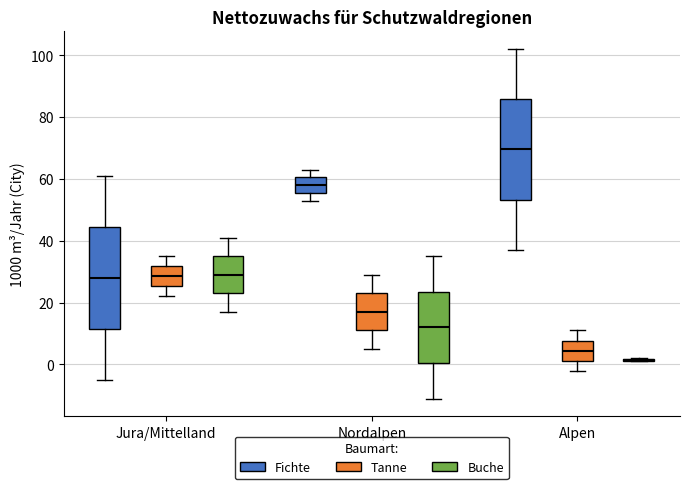

Reading left to right, read every box against the y-axis: the position of its median line, the range the box covers, and the ends of its whiskers. The values are not printed on the chart, so give them approximately, as read against the axis.

Jura/Mittelland (Fichte): median 28, box 12 to 44, whiskers -4 to 62
Jura/Mittelland (Tanne): median 28, box 26 to 32, whiskers 22 to 36
Jura/Mittelland (Buche): median 30, box 24 to 36, whiskers 18 to 42
Nordalpen (Fichte): median 58, box 56 to 60, whiskers 54 to 64
Nordalpen (Tanne): median 18, box 12 to 24, whiskers 6 to 30
Nordalpen (Buche): median 12, box 0 to 24, whiskers -10 to 36
Alpen (Fichte): median 70, box 54 to 86, whiskers 38 to 102
Alpen (Tanne): median 4, box 2 to 8, whiskers -2 to 12
Alpen (Buche): box collapsed to a line at 2, whiskers 2 to 2